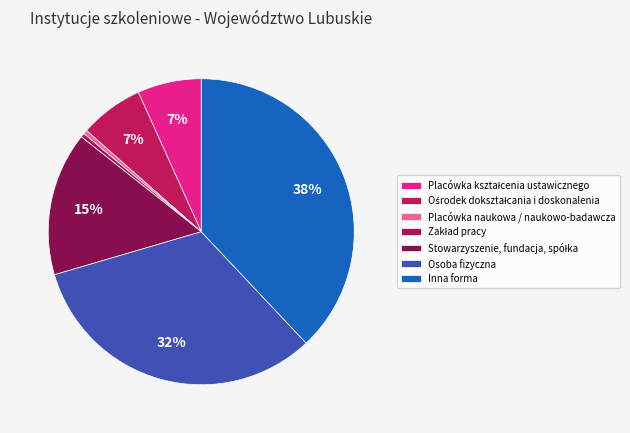

To the nearest percent, what percentage of the pie is Inna forma?

38%